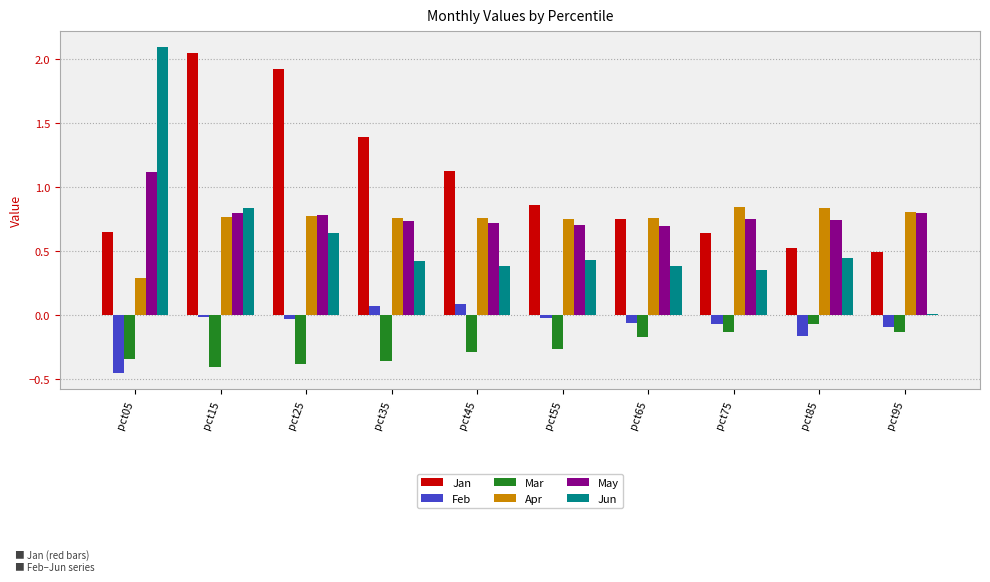

Is the value of Jan at pct15 greater than the value of Apr at pct85?

Yes